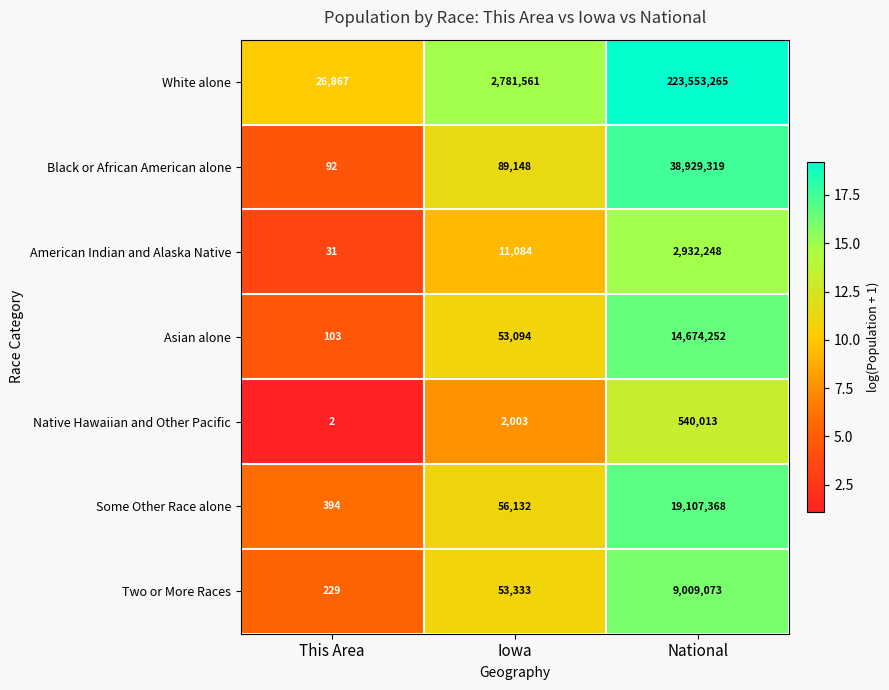

Between This Area and Iowa, which series saw the biggest shift?

White alone